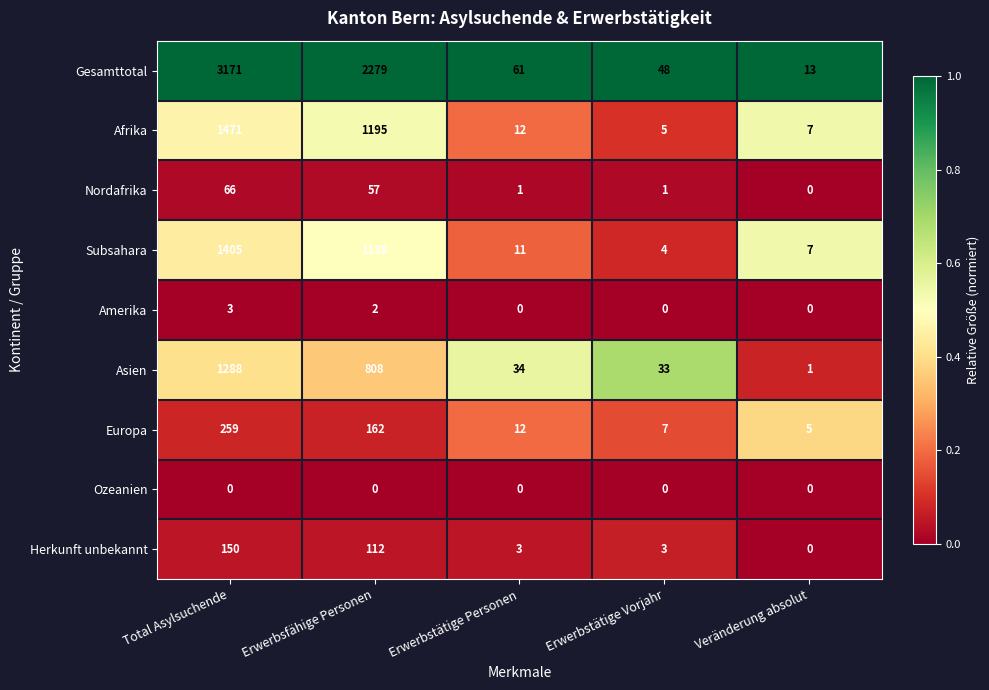

At which label is Nordafrika closest to 33?

Erwerbsfähige Personen